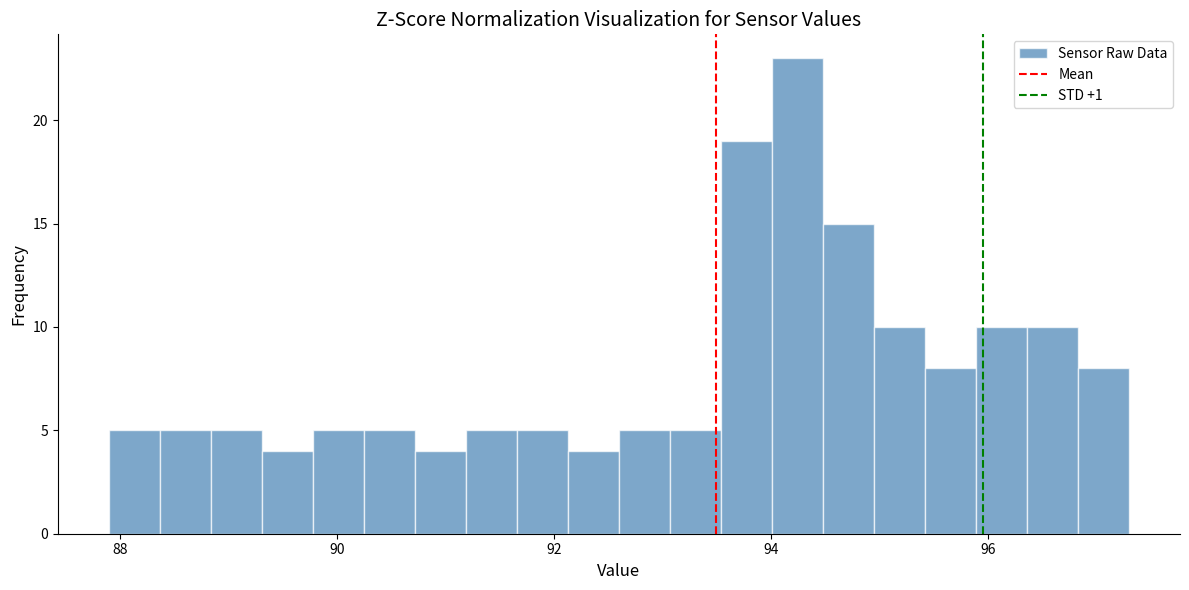

Around what value on the x-axis is the tallest bar? Give the approximate position of its centre, as read against the axis.

94.2